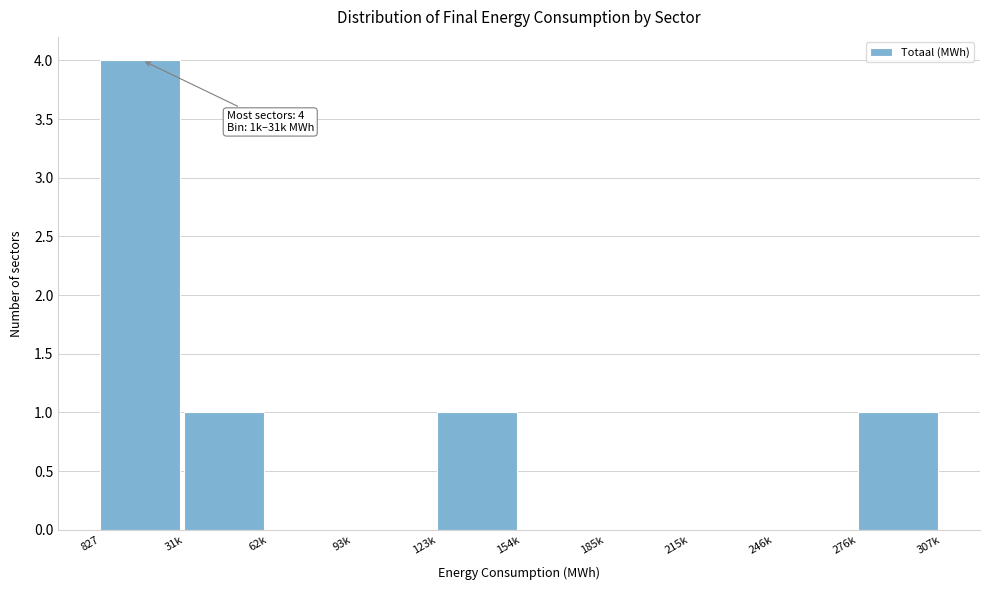

Reading left to right, extract all data points from this chart.

827=4	31k=1	62k=0	93k=0	123k=1	154k=0	185k=0	215k=0	246k=0	276k=1